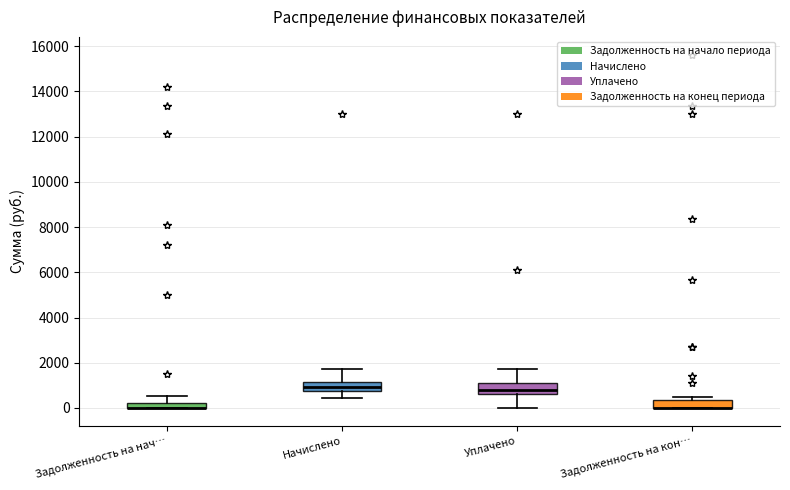

Where does the median line of the box for Уплачено sit on the y-axis? The values are not printed on the chart, so give them approximately, as read against the axis.

800